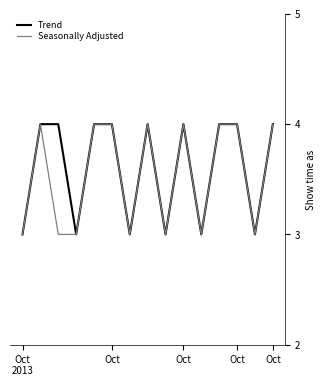

What is the smallest value displayed?

3